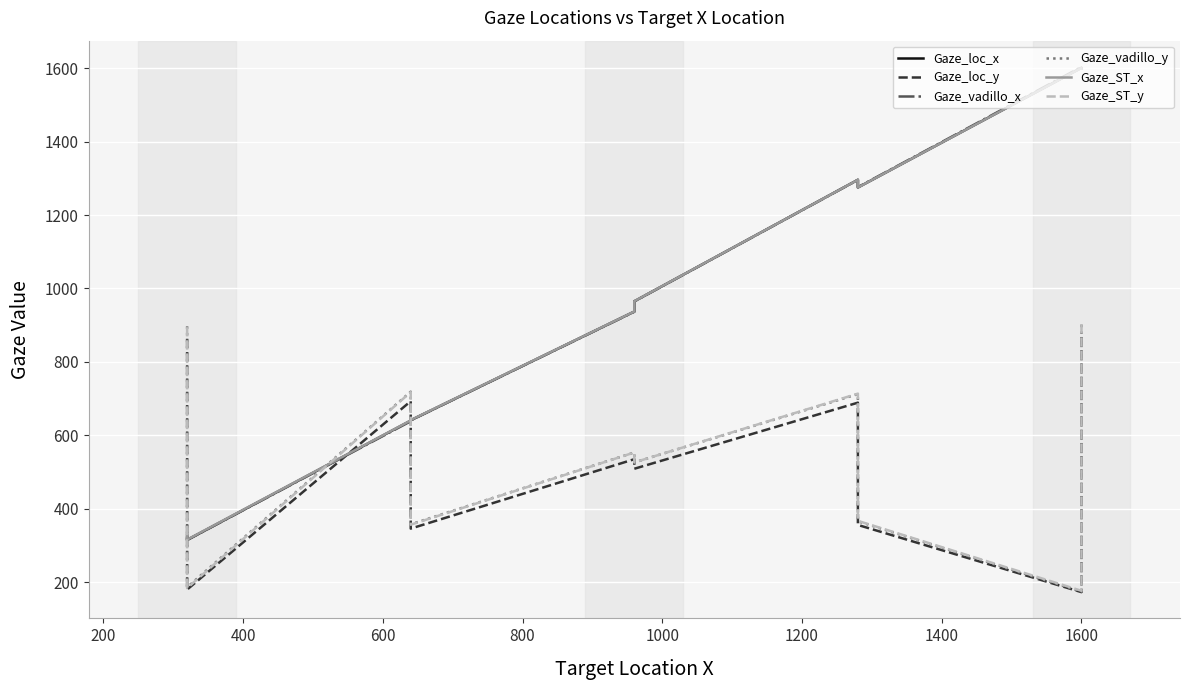

List the series in order of their peak value, lowest first.

Gaze_loc_y, Gaze_vadillo_y, Gaze_ST_y, Gaze_ST_x, Gaze_loc_x, Gaze_vadillo_x